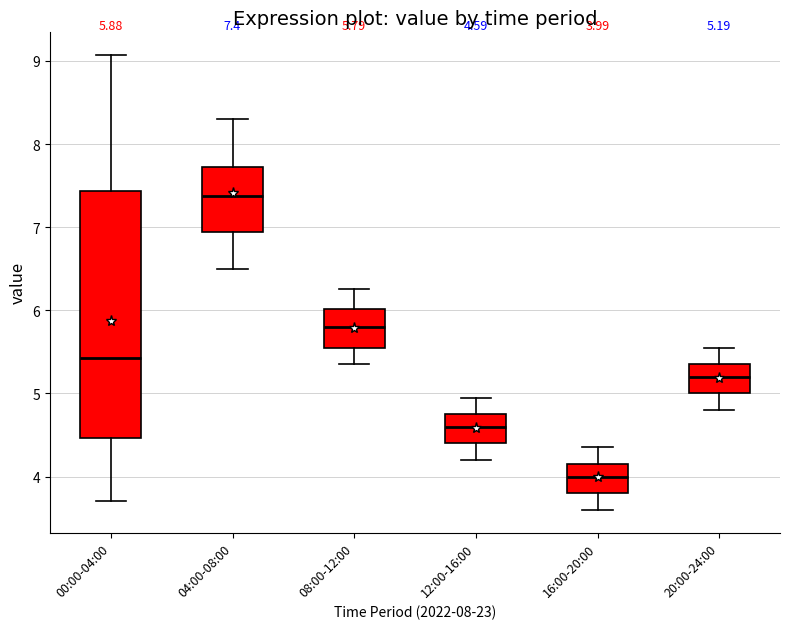

Which box's median line is the highest?

04:00-08:00